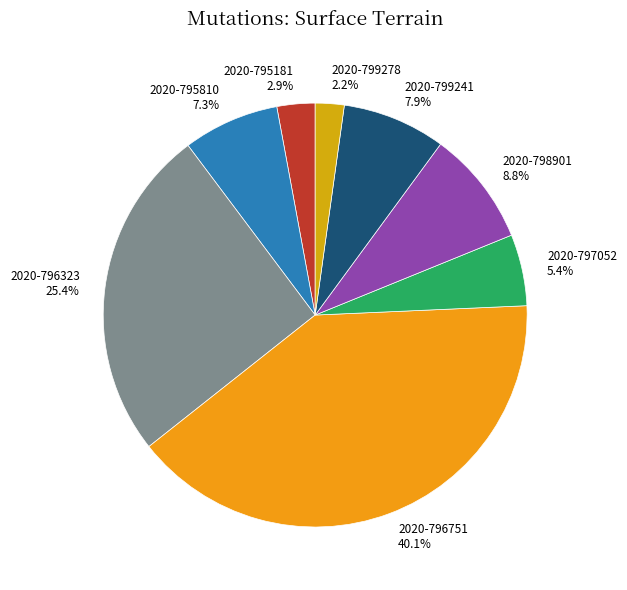

Is 2020-795181 the majority of the pie?

No